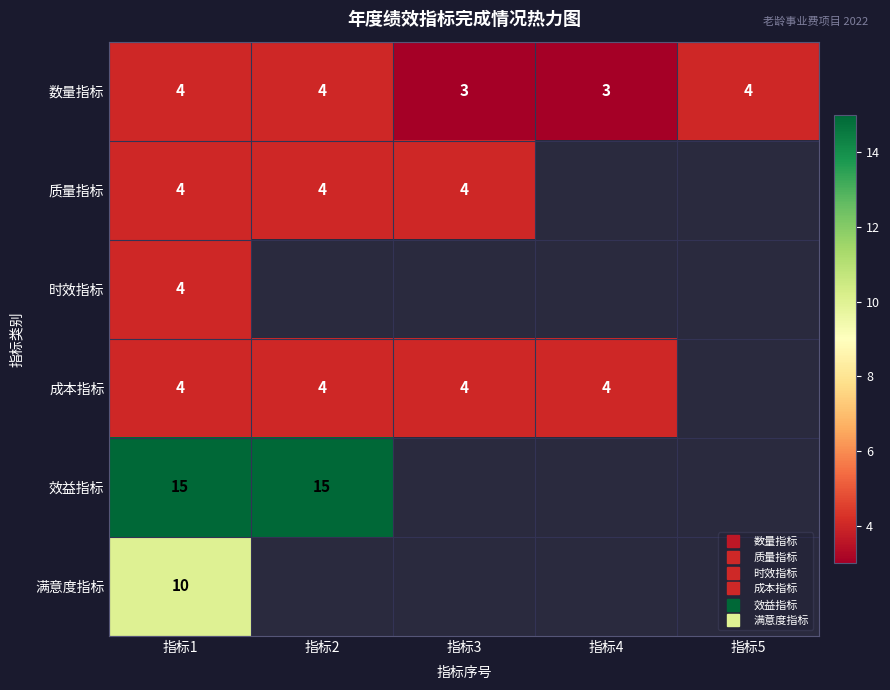

The value of 成本指标 at 指标3 is 6.1. True or false?

False